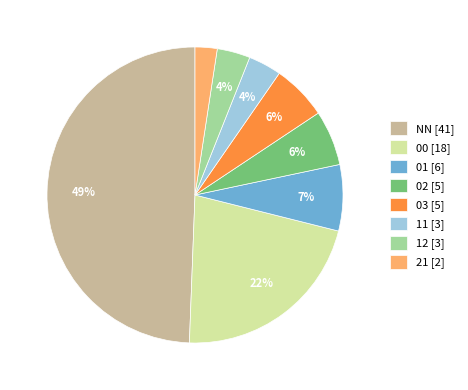

Count the number of slices in the pie.

8